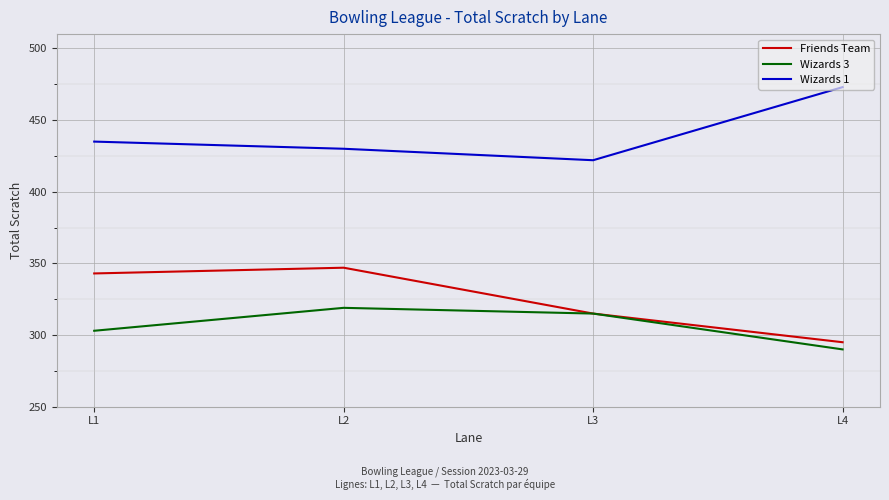

In Friends Team, how many points are higher than both neighbors (excluding endpoints)?

1